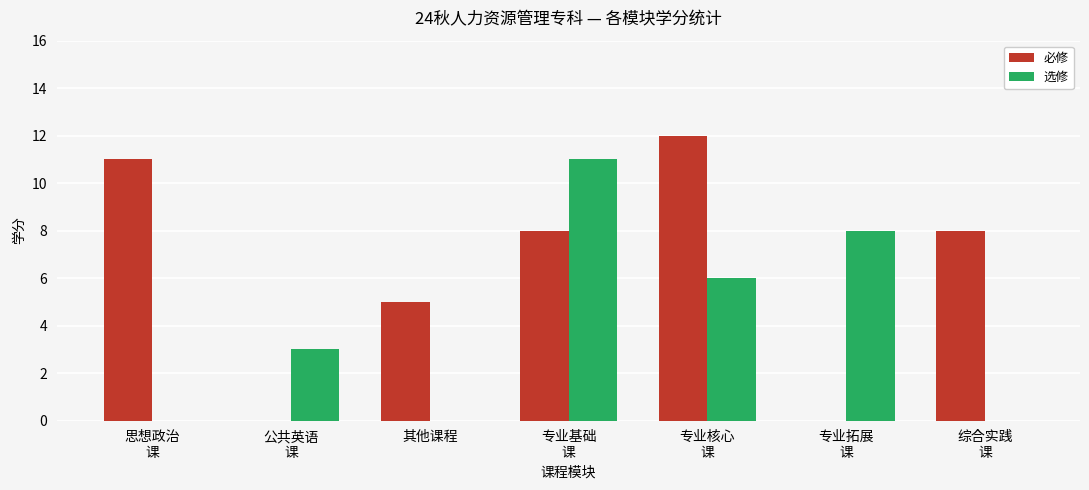

How many 选修 values are between 0 and 8?

6